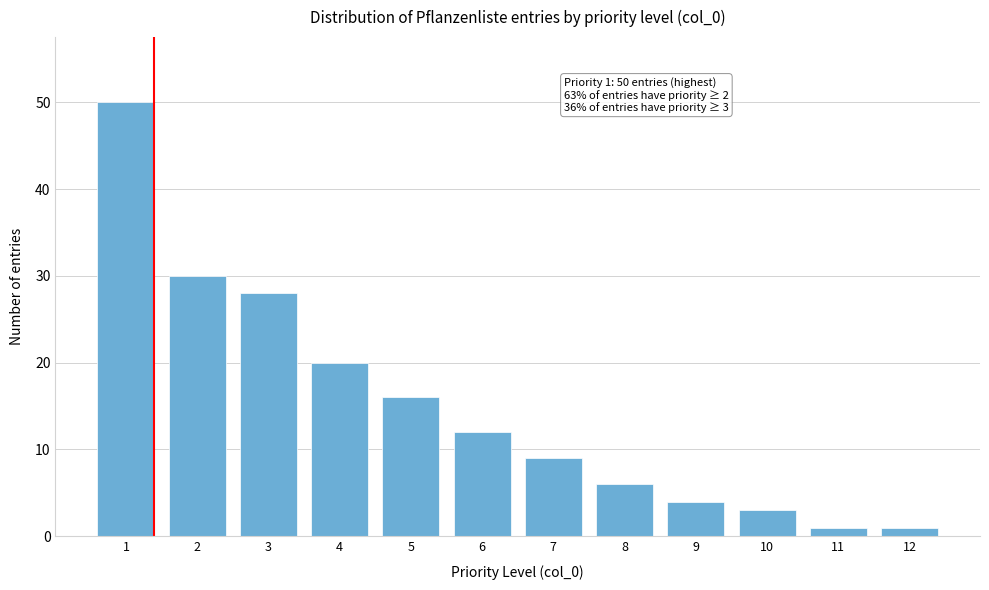

Reading right to left, transcribe all the data shown in this chart.

12=1	11=1	10=3	9=4	8=6	7=9	6=12	5=16	4=20	3=28	2=30	1=50